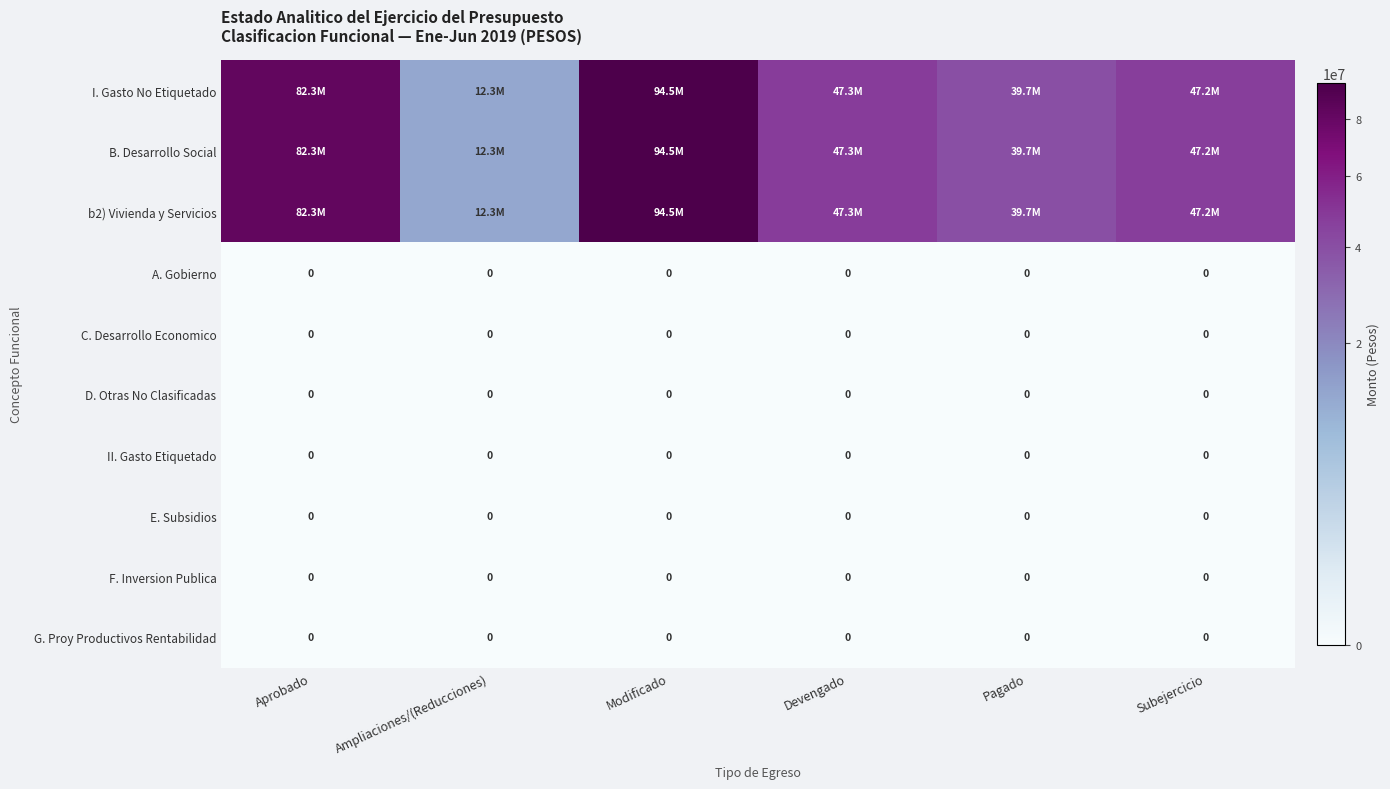

What is the maximum value shown in the chart?

94526618.5